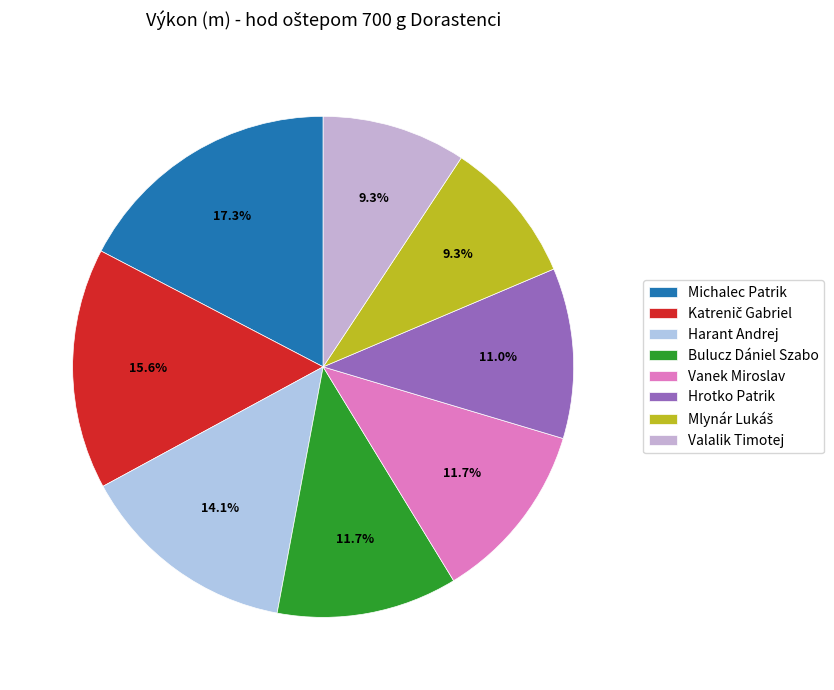

Does Harant Andrej represent more than half of the total?

No